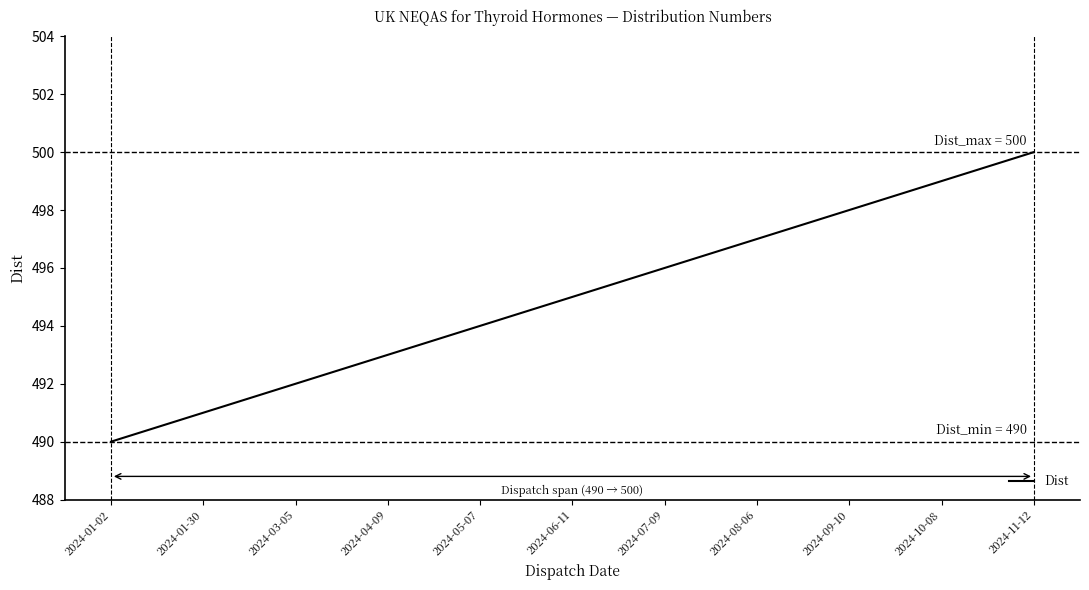

True or false: the data has more than 0 interior local peaks.

False